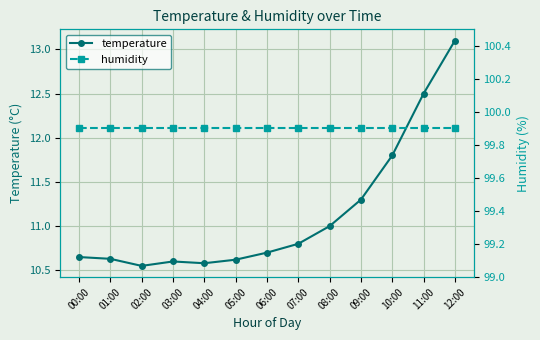

True or false: temperature and humidity intersect in this chart.

False